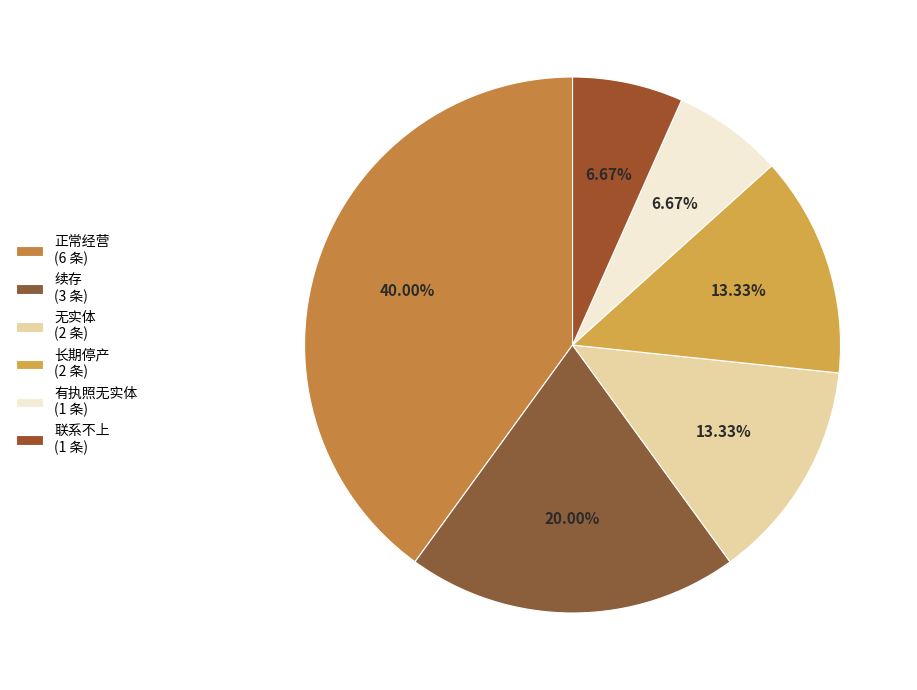

How many segments does this pie chart have?

6